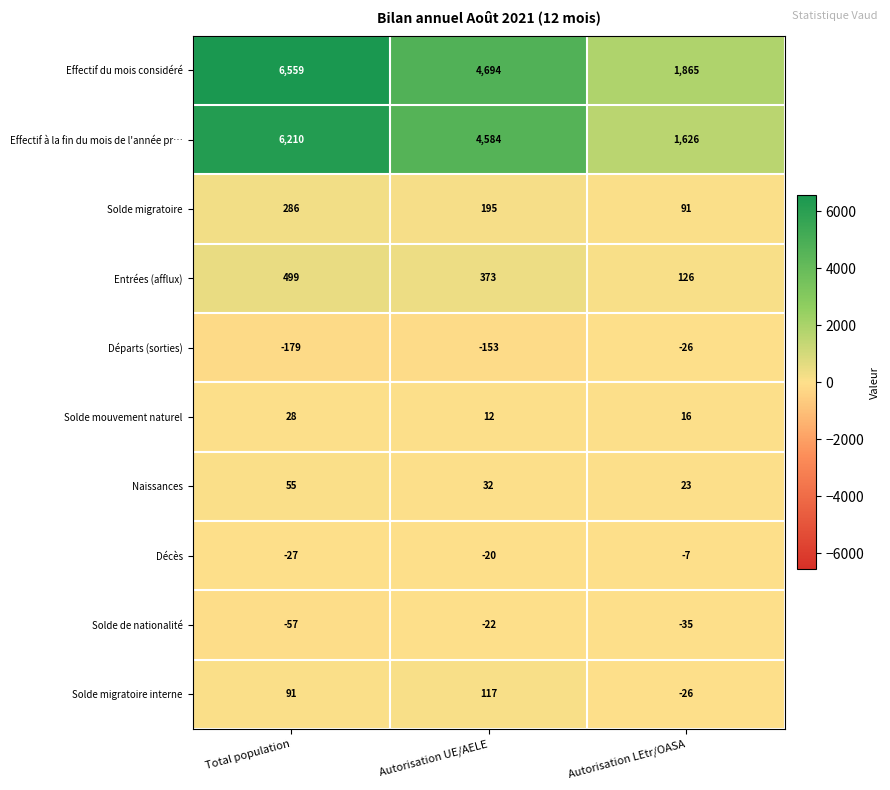

What is the minimum value shown in the chart?

-179